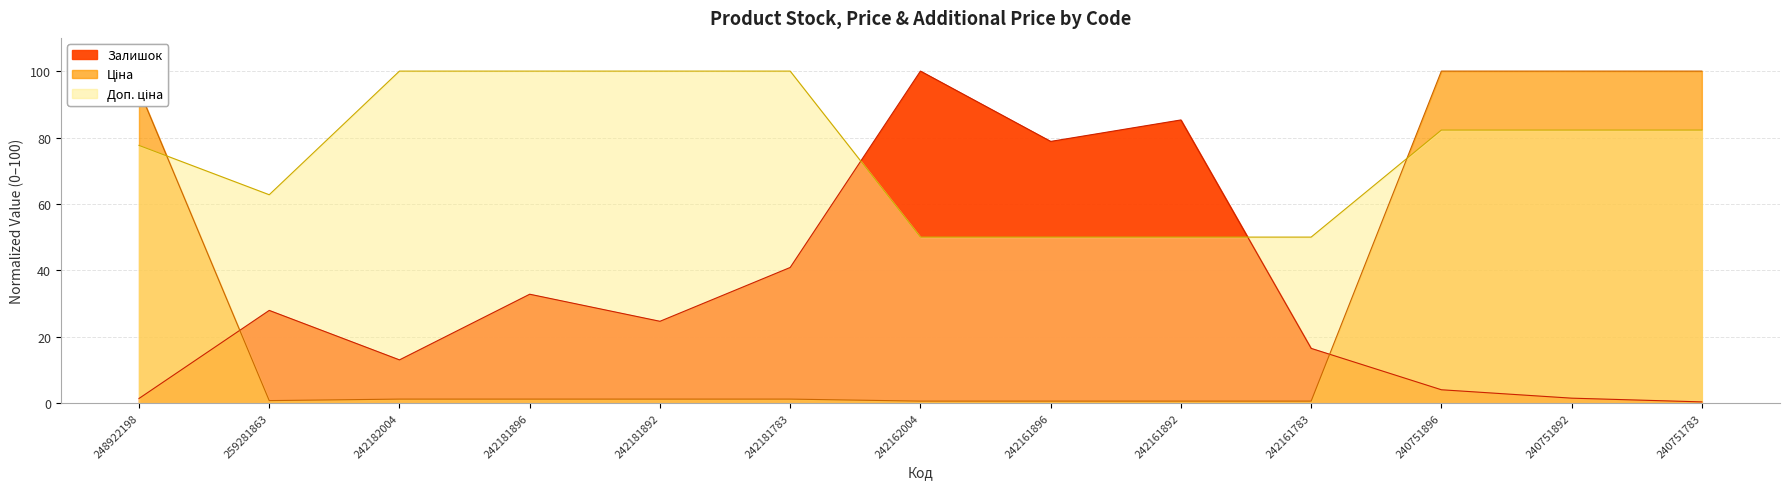

What is the lowest value of the Ціна series?

0.6